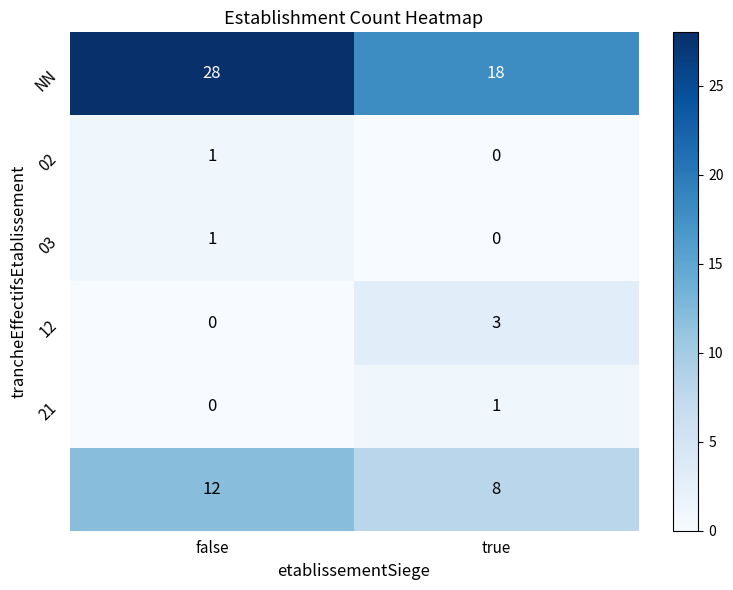

What is the maximum value shown in the chart?

28